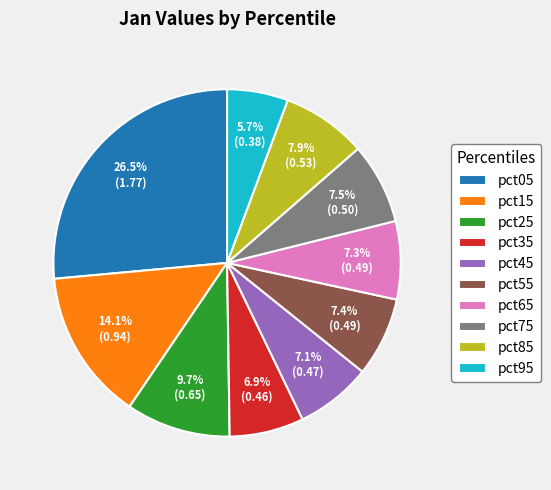

The pct25 slice represents 23% of the pie. True or false?

False